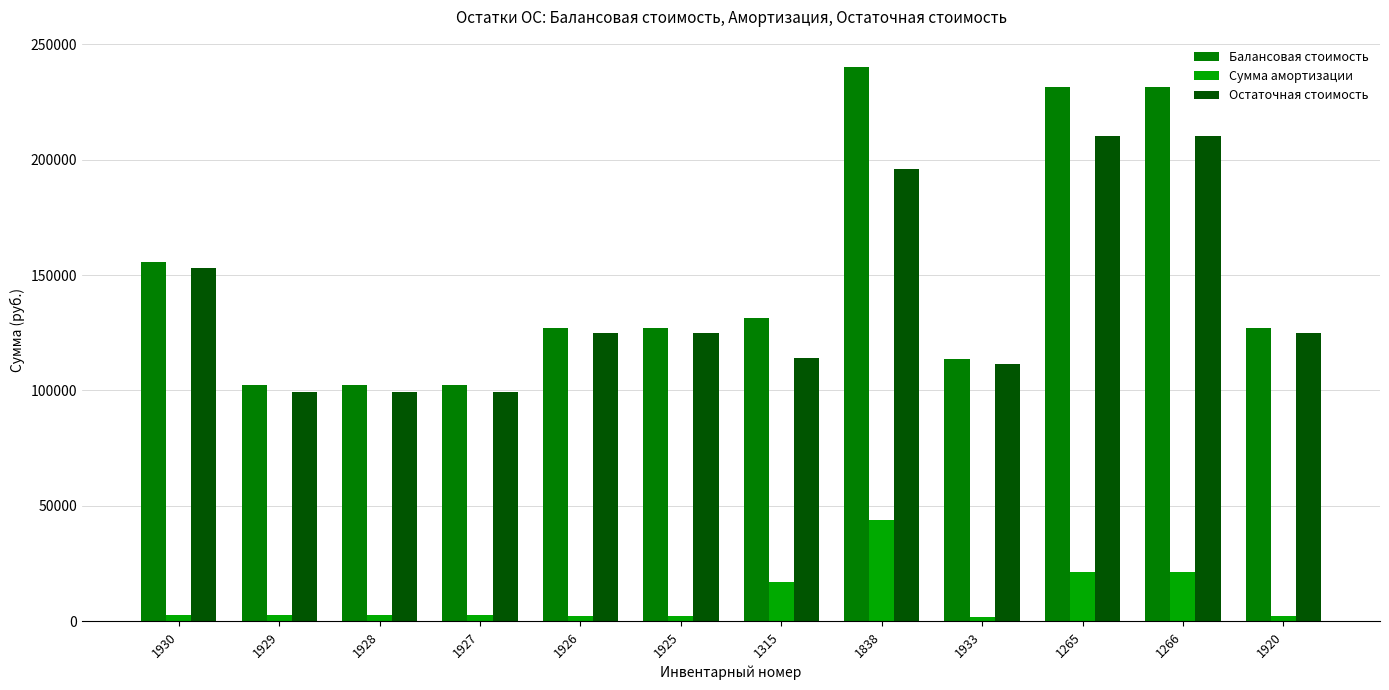

How many groups of bars are there?

12